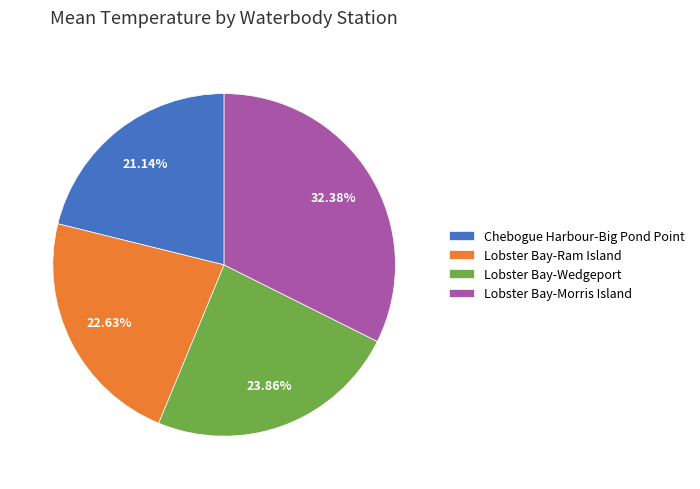

To the nearest percent, what percentage of the pie is Lobster Bay-Wedgeport?

24%